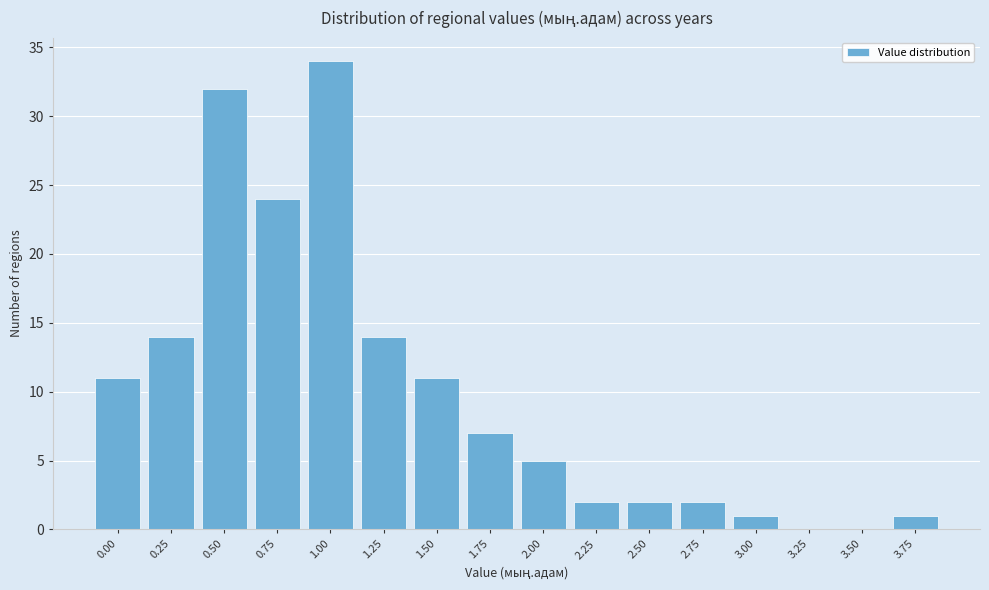

Reading left to right, extract all data points from this chart.

0.00=11	0.25=14	0.50=32	0.75=24	1.00=34	1.25=14	1.50=11	1.75=7	2.00=5	2.25=2	2.50=2	2.75=2	3.00=1	3.25=0	3.50=0	3.75=1